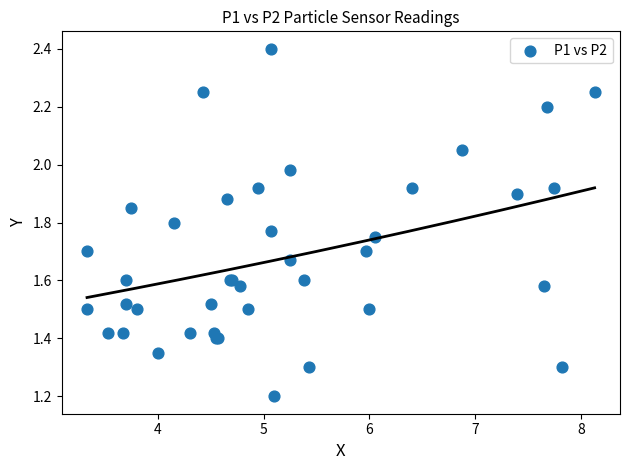

What Y value in the scatter plot is closest to 1?

1.2